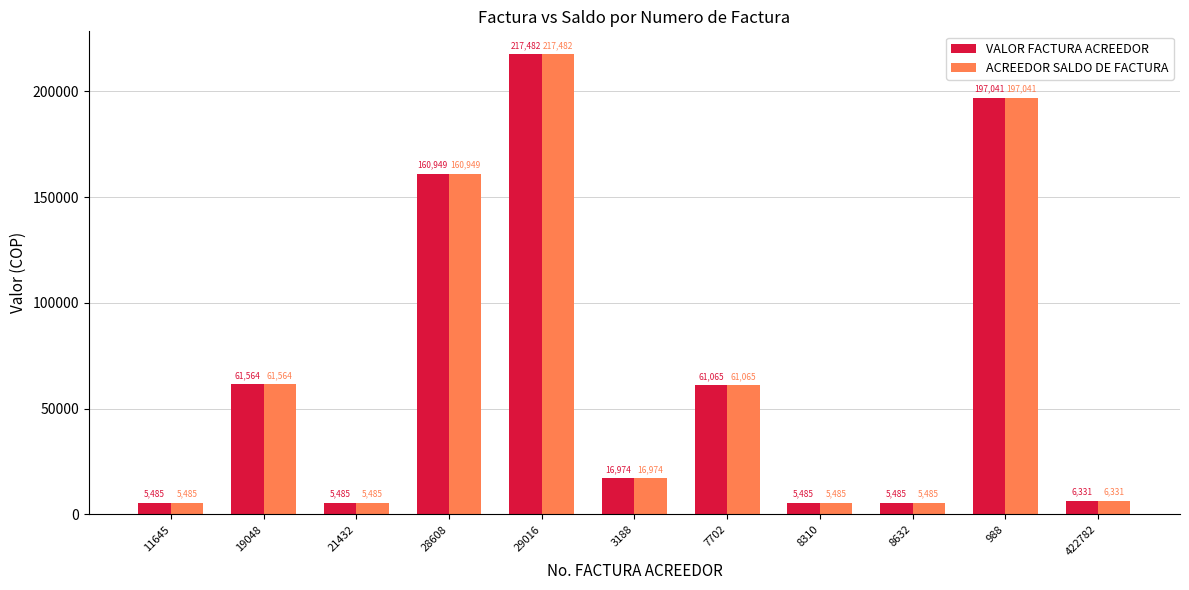

Count the number of categories in the chart.

11